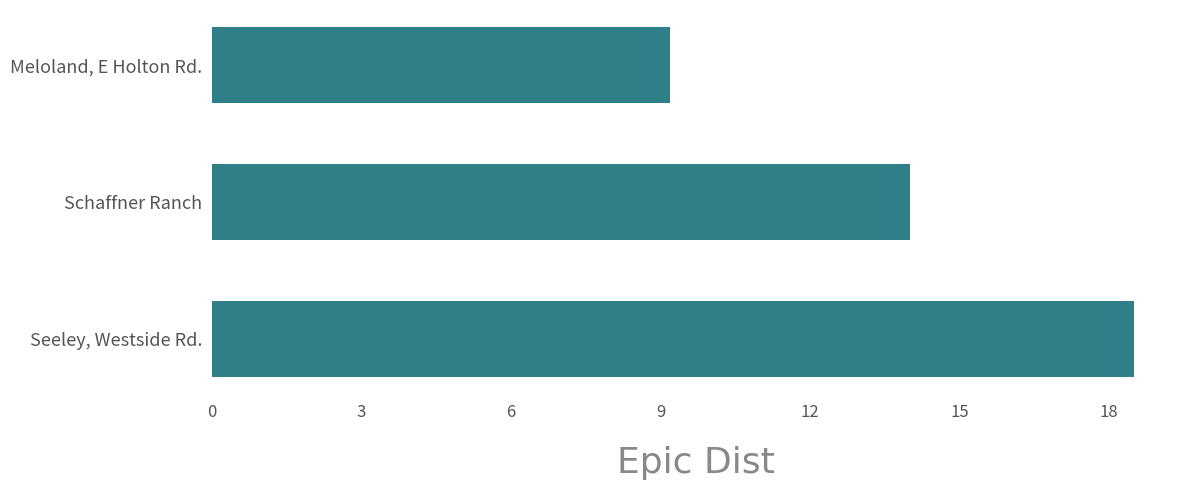

Is it true that the value at Meloland, E Holton Rd. is 9.2?

True